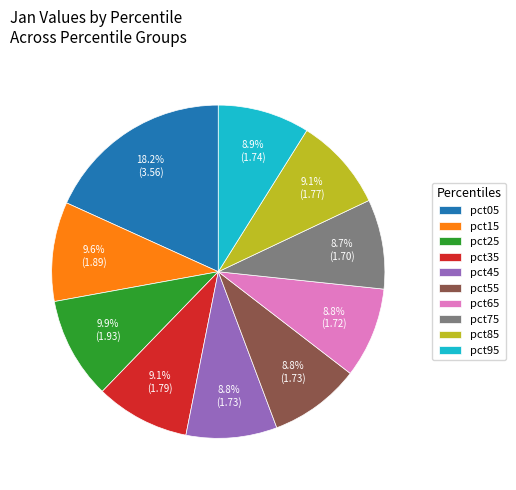

True or false: pct95 accounts for 9% of the total.

True